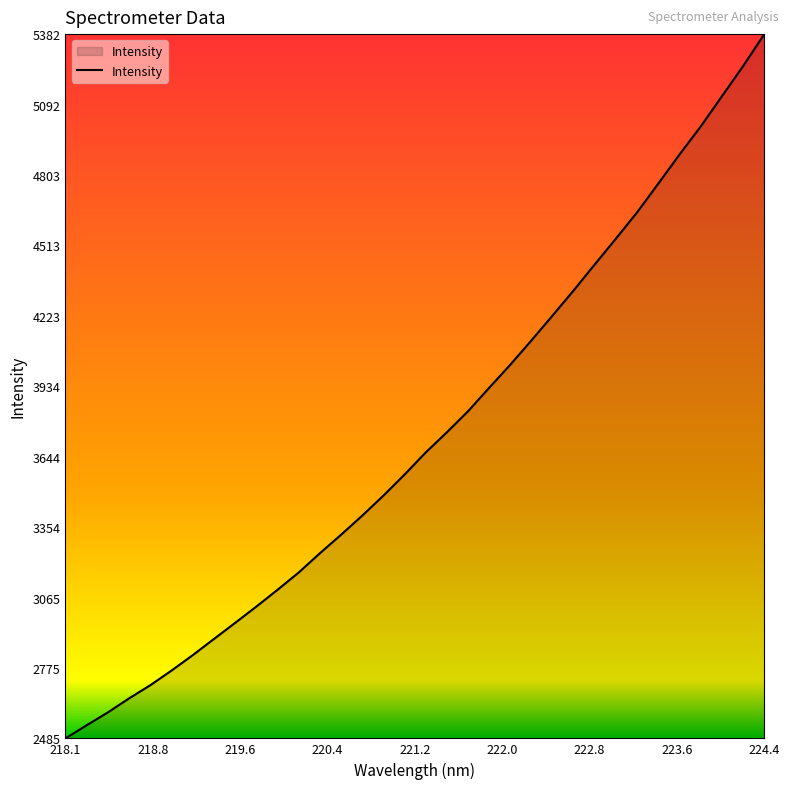

What is the greatest value displayed?

5382.1